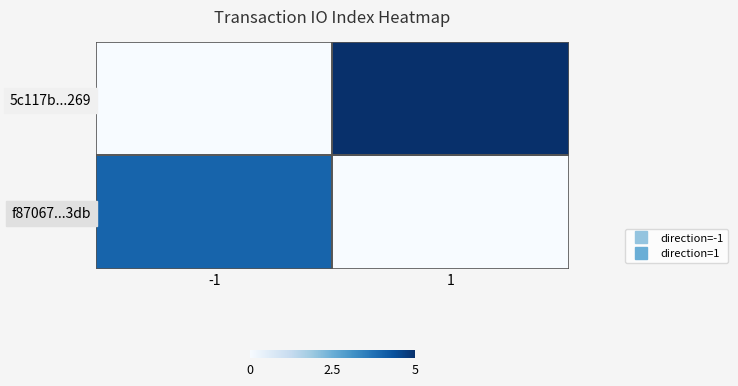

Which series has the largest range (max minus min)?

5c117b...269